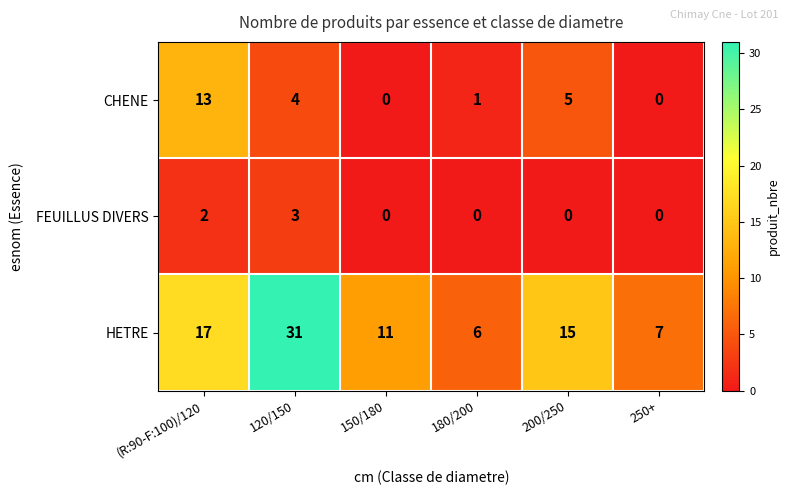

What is the difference between the maximum and second lowest values in the HETRE series?

24